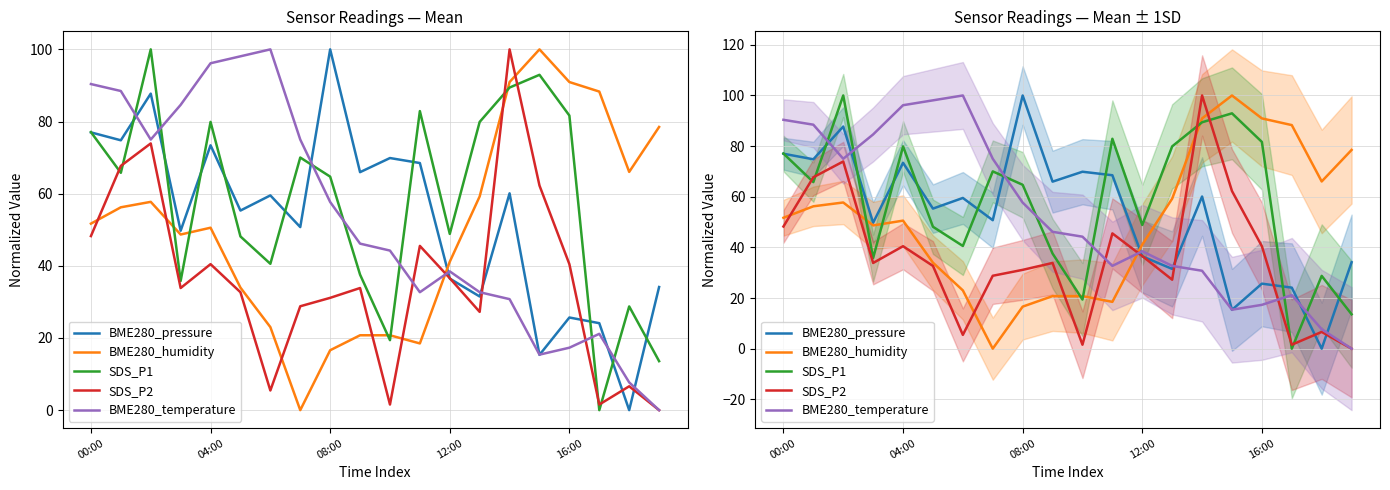

Which series changed the most between 5 and 7?

BME280_humidity